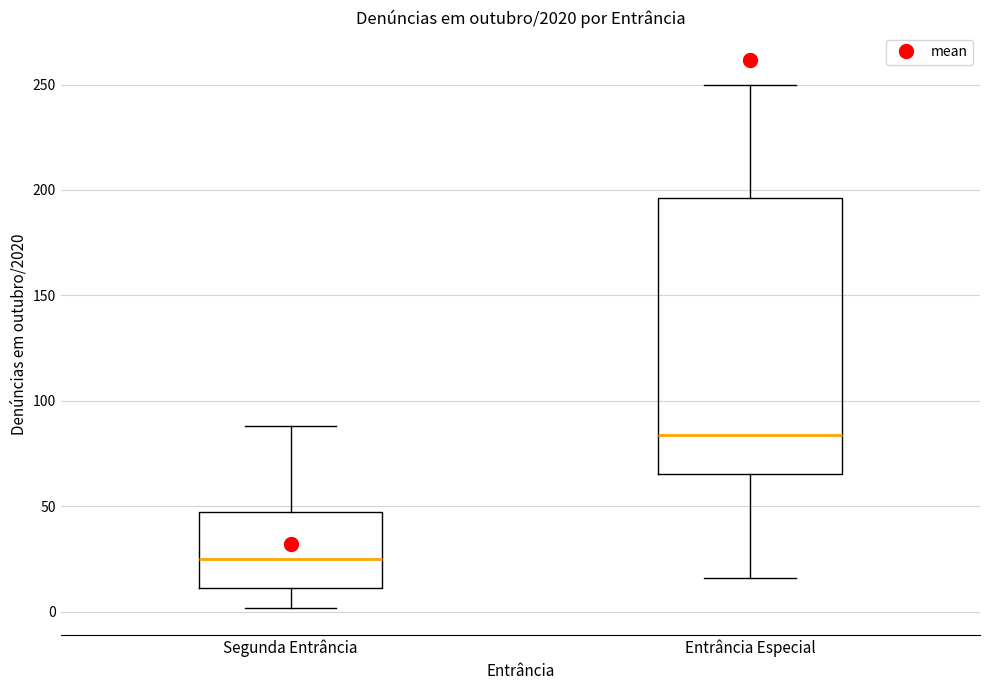

Where does the lower whisker of the box for Segunda Entrância end on the y-axis? The values are not printed on the chart, so give them approximately, as read against the axis.

0